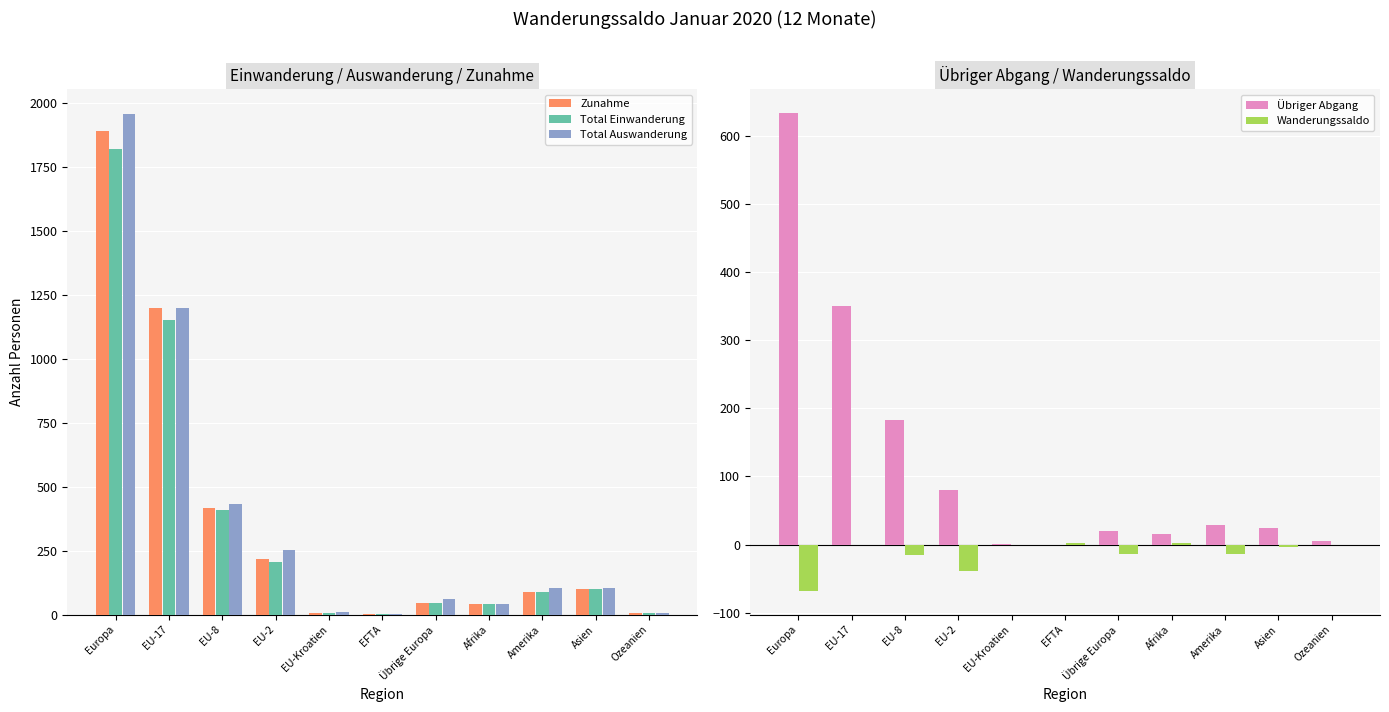

Reading left to right, extract all data points from this chart.

Zunahme: 1890	1198	418	216	8	3	47	42	90	101	7
Total Einwanderung: 1823	1151	408	206	8	3	47	41	88	101	7
Total Auswanderung: 1958	1199	433	255	9	1	61	40	104	105	7
Übriger Abgang: 634	350	183	80	1	0	20	15	28	25	5
Wanderungssaldo: -68	-1	-15	-39	-1	2	-14	2	-14	-4	0